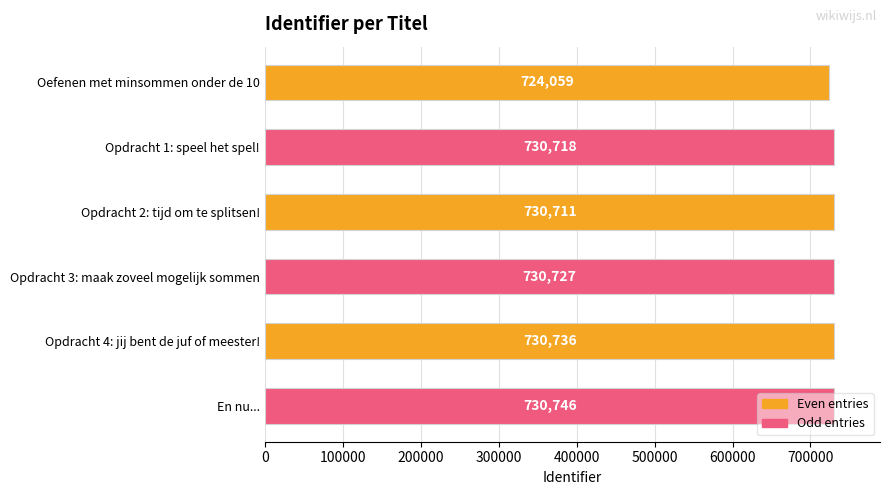

Are the bars horizontal?

Yes